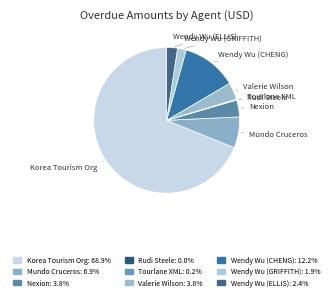

How many segments does this pie chart have?

9